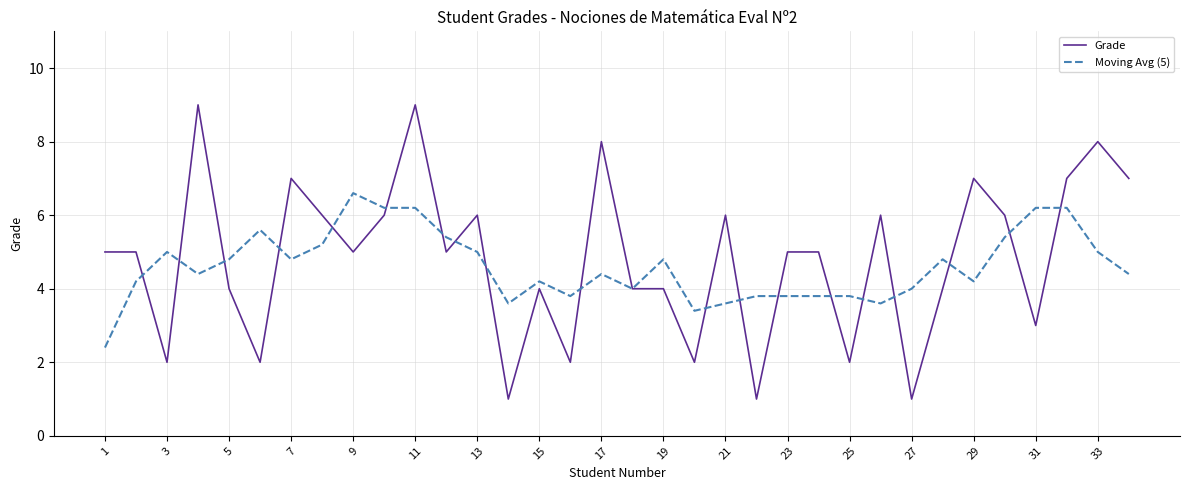

What is the minimum value shown in the chart?

1.0